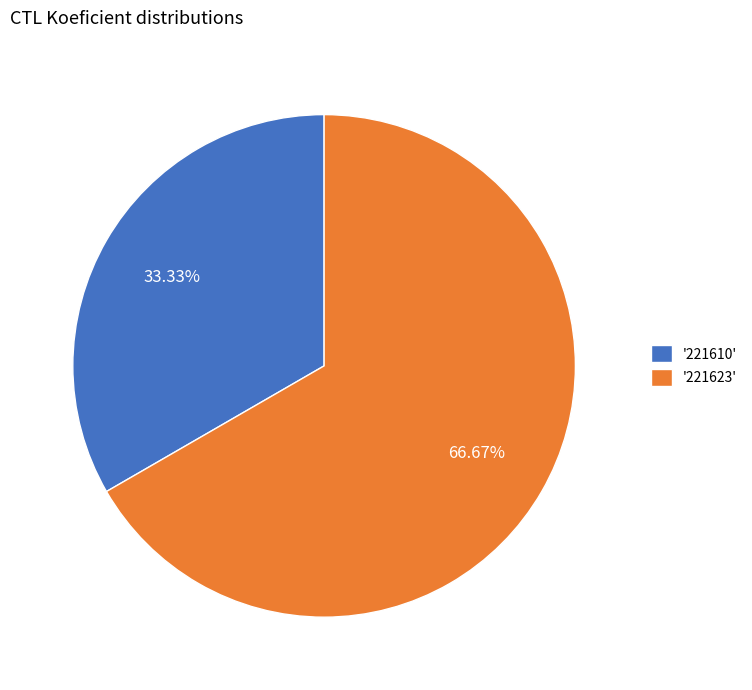

Rank the categories by value from highest to lowest.

'221623', '221610'